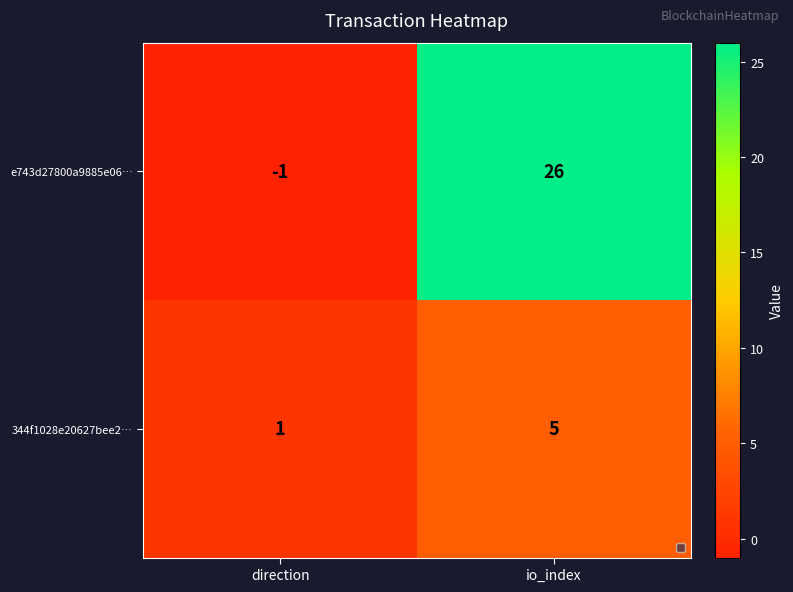

Reading left to right, extract all data points from this chart.

e743d27800a9885e06…: -1	26
344f1028e20627bee2…: 1	5